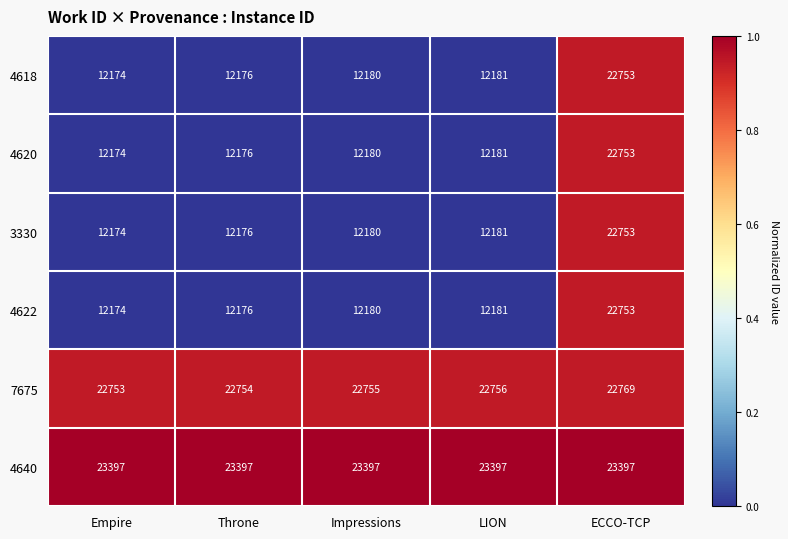

Reading right to left, list all the values displayed in this chart.

4618: ECCO-TCP=22753	LION=12181	Impressions=12180	Throne=12176	Empire=12174
4620: ECCO-TCP=22753	LION=12181	Impressions=12180	Throne=12176	Empire=12174
3330: ECCO-TCP=22753	LION=12181	Impressions=12180	Throne=12176	Empire=12174
4622: ECCO-TCP=22753	LION=12181	Impressions=12180	Throne=12176	Empire=12174
7675: ECCO-TCP=22769	LION=22756	Impressions=22755	Throne=22754	Empire=22753
4640: ECCO-TCP=23397	LION=23397	Impressions=23397	Throne=23397	Empire=23397